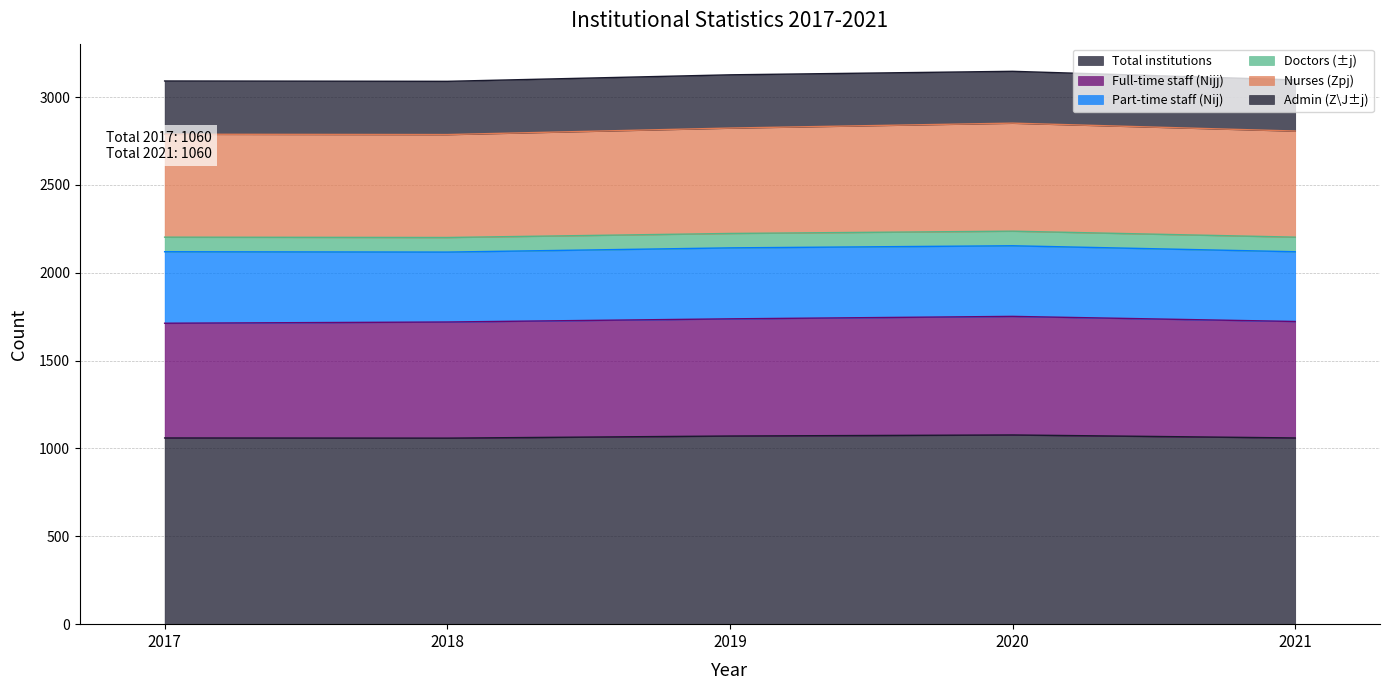

What is the minimum value for Total institutions?

1059